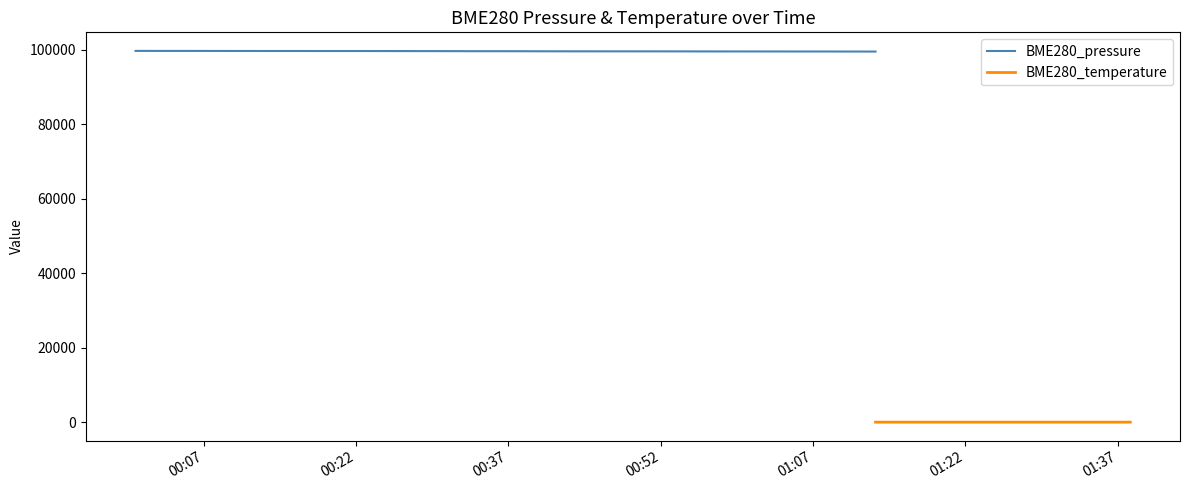

How many interior local valleys does the BME280_temperature series have?

6